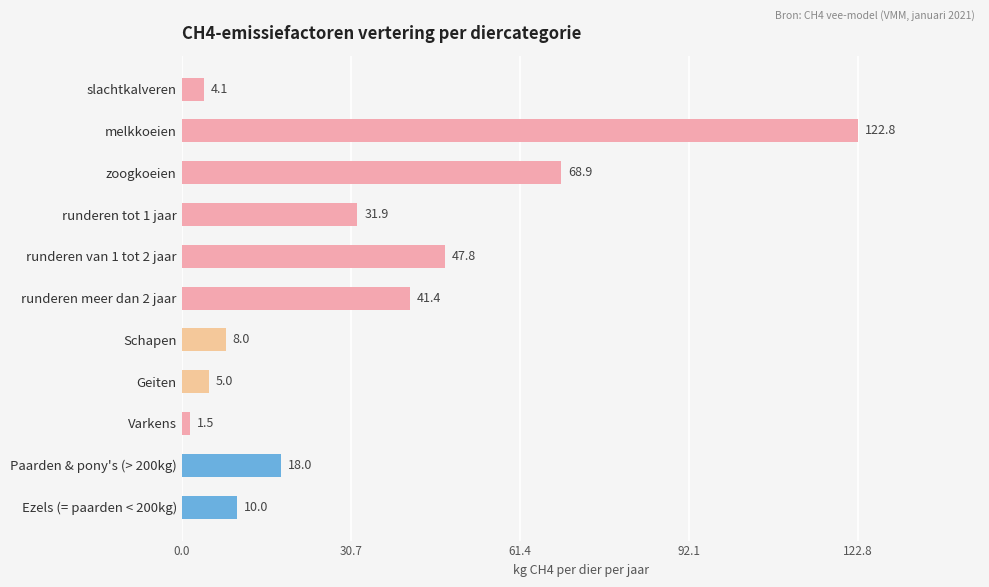

Is it true that the value at melkkoeien is 210.3?

False